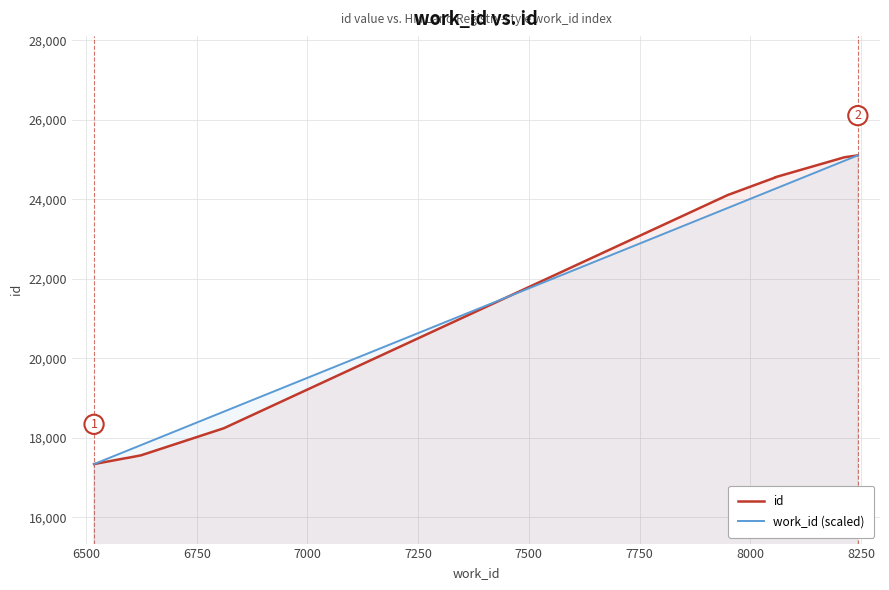

True or false: id has more than 1 points higher than both neighbors.

False